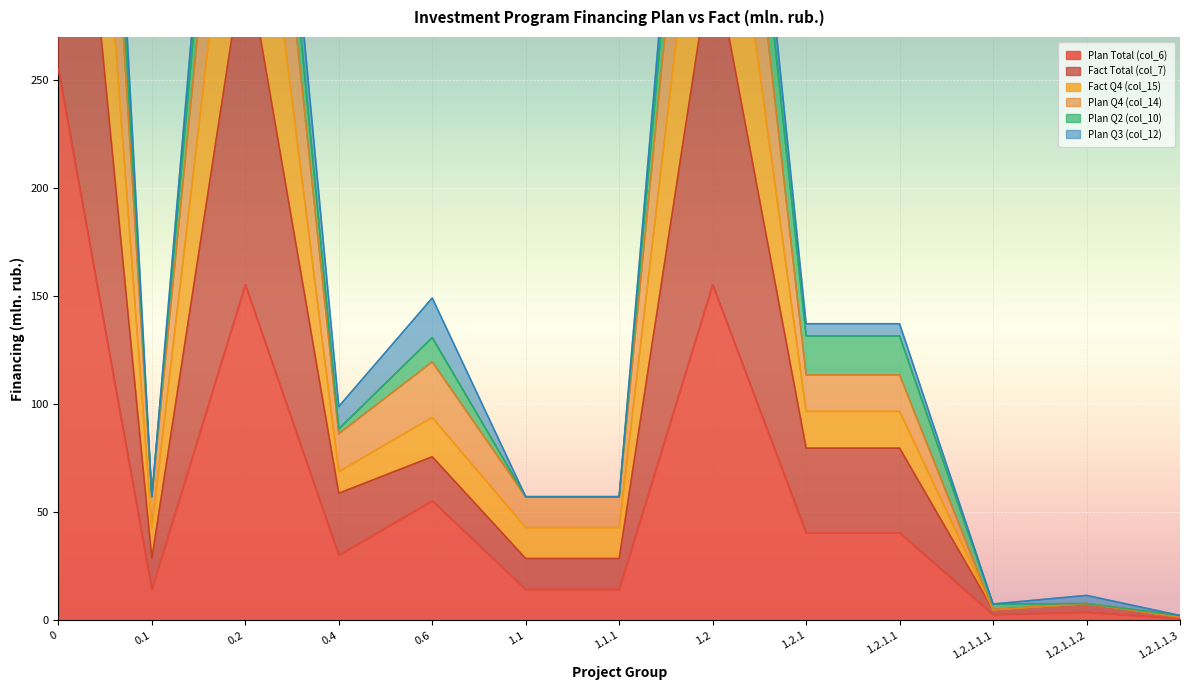

Where is Fact Total (col_7) nearest to the value 309?

0.2